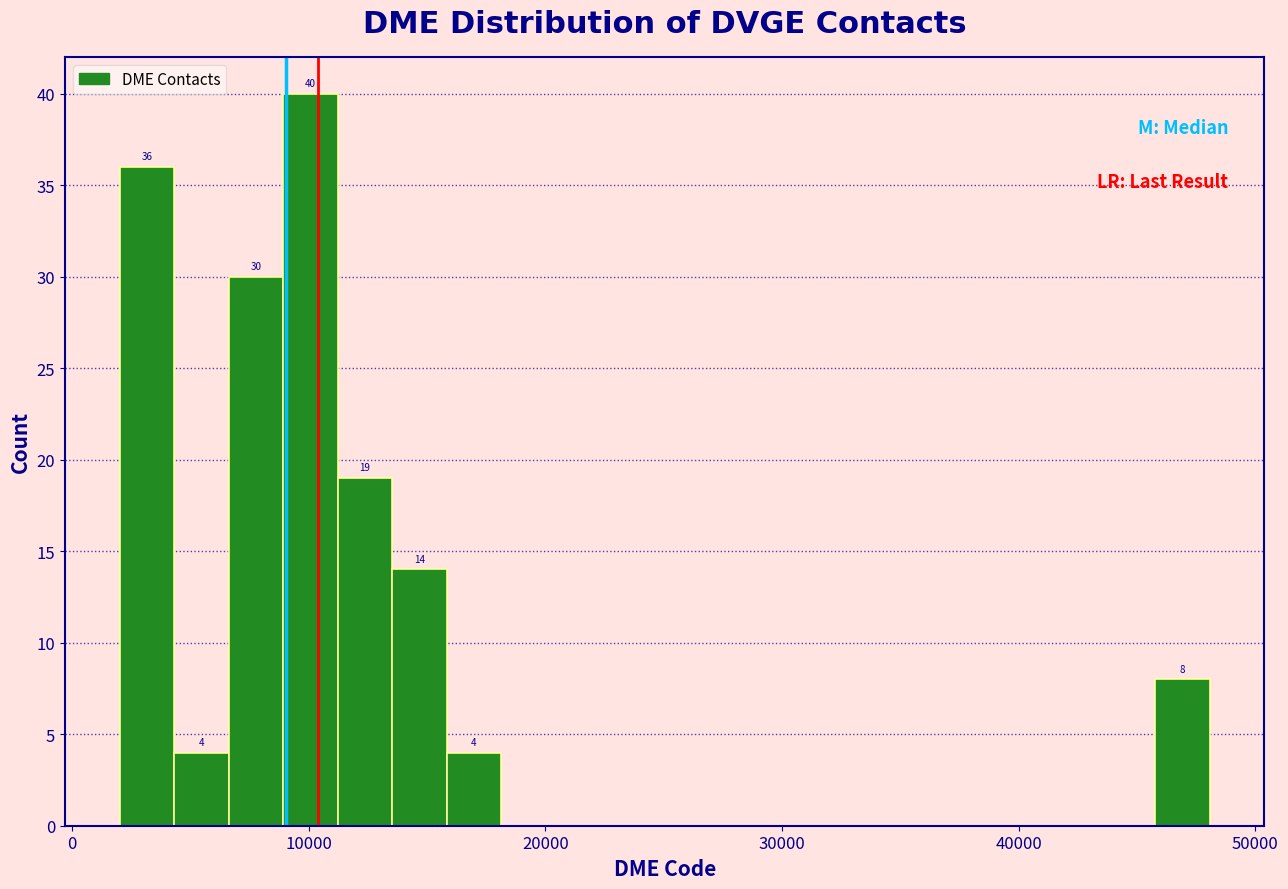

Around what value on the x-axis is the tallest bar? Give the approximate position of its centre, as read against the axis.

10000